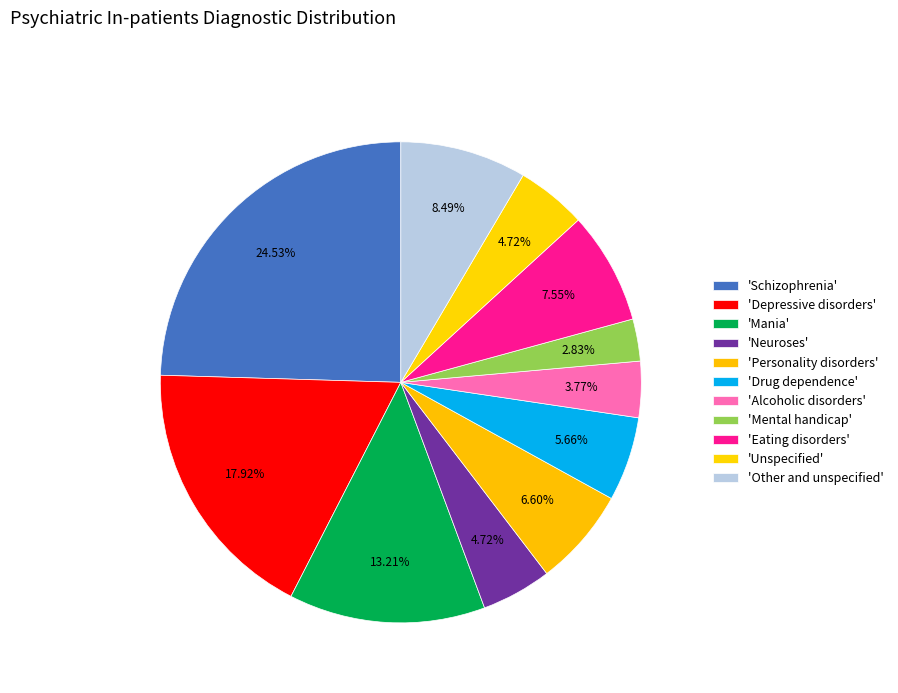

What is the largest slice in the pie chart?

Schizophrenia